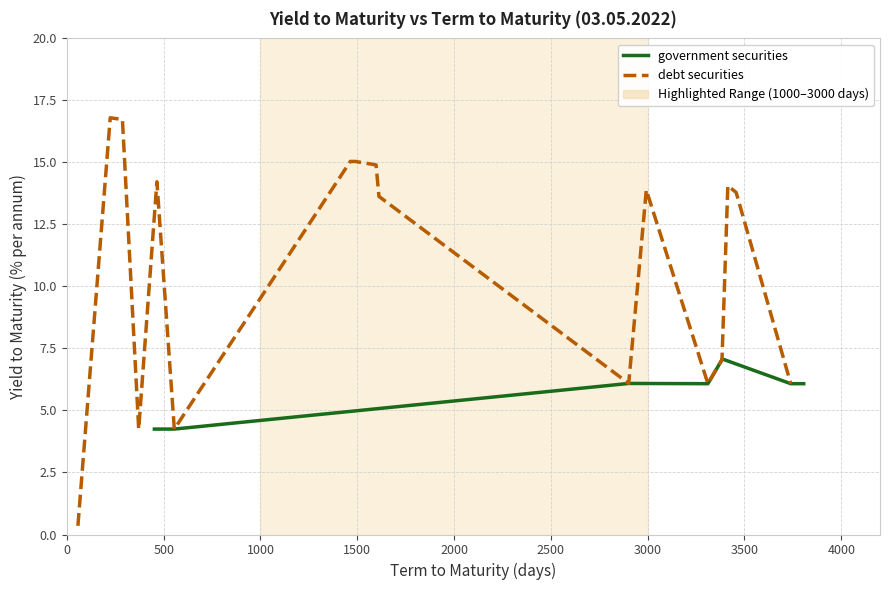

True or false: debt securities and government securities cross at least once.

True